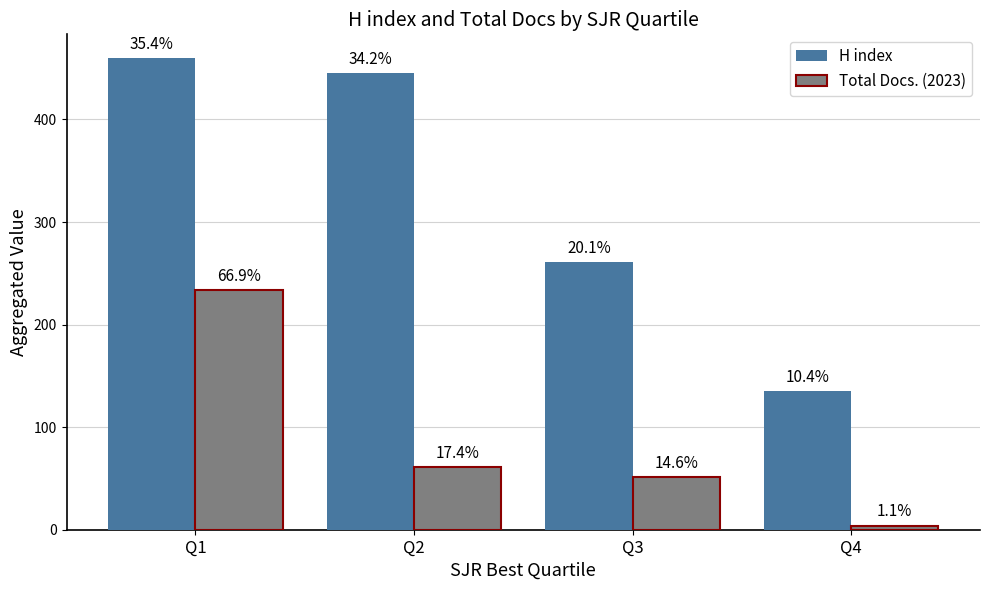

What is the sum of the Total Docs. (2023) values at Q3 and Q2?

112